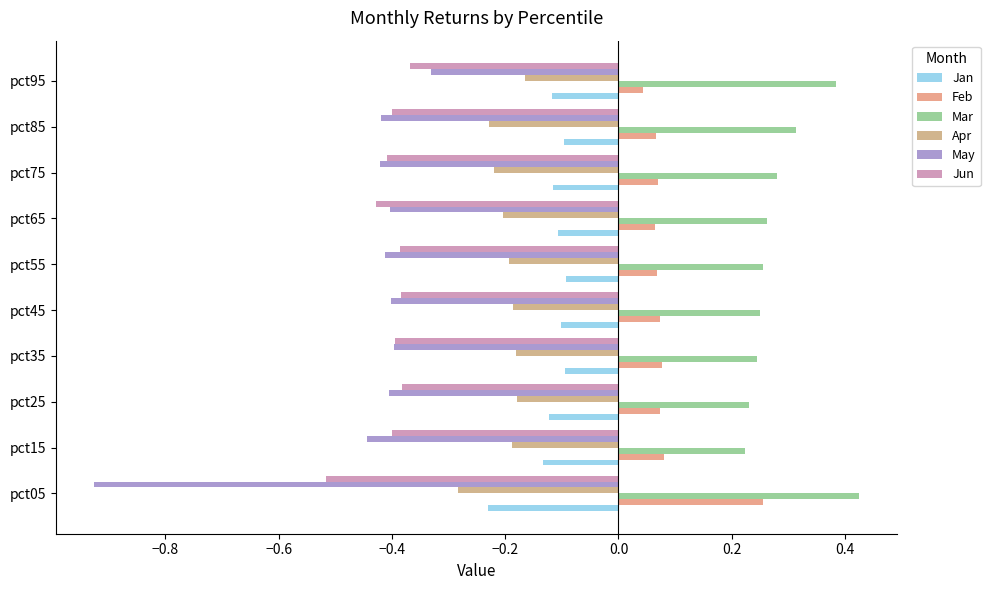

How many distinct data groups are displayed?

6